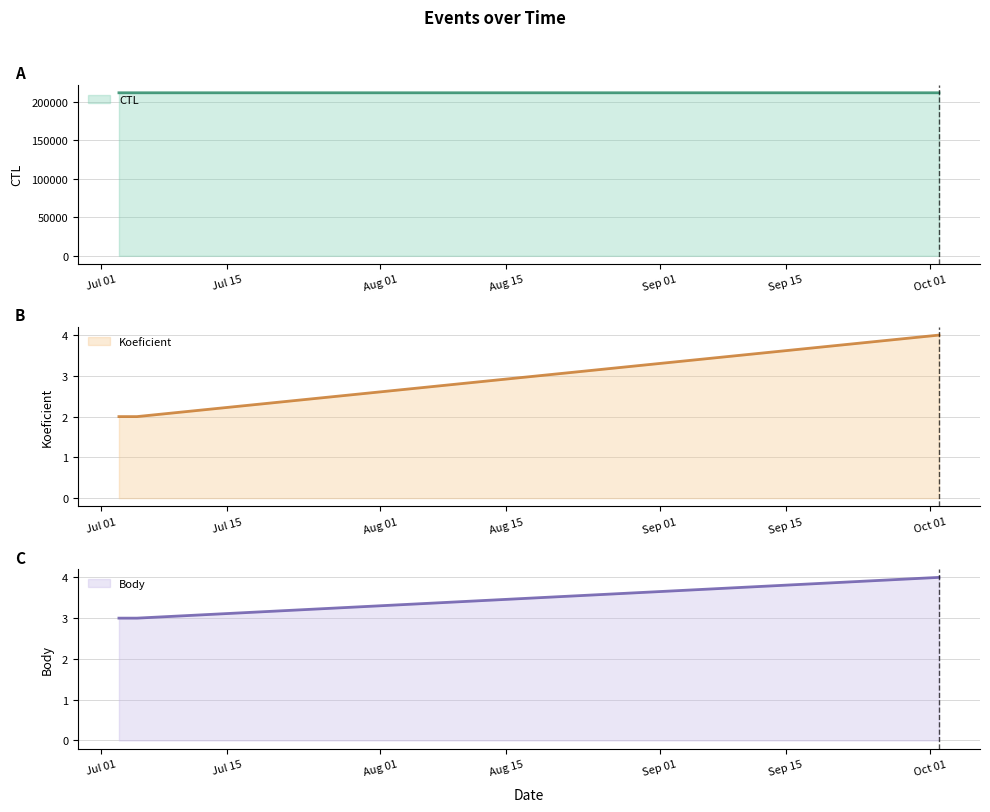

At how many categories does at least one series exceed 31500?

3